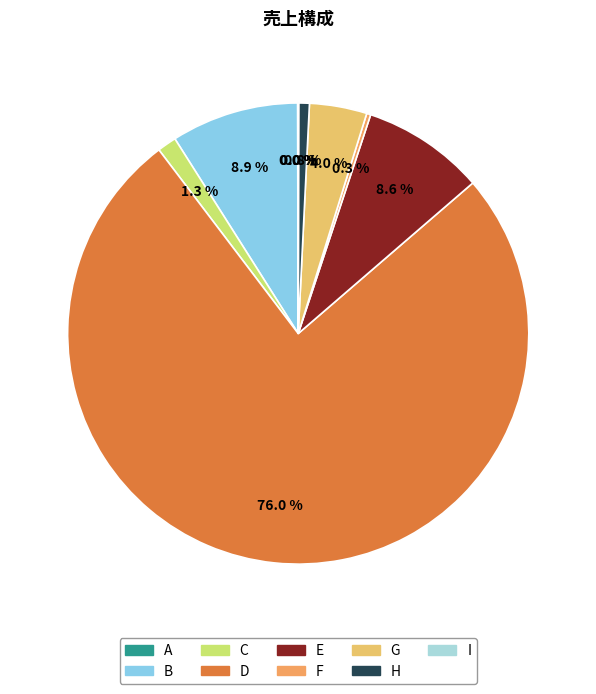

To the nearest percent, what is the average slice percentage?

11%